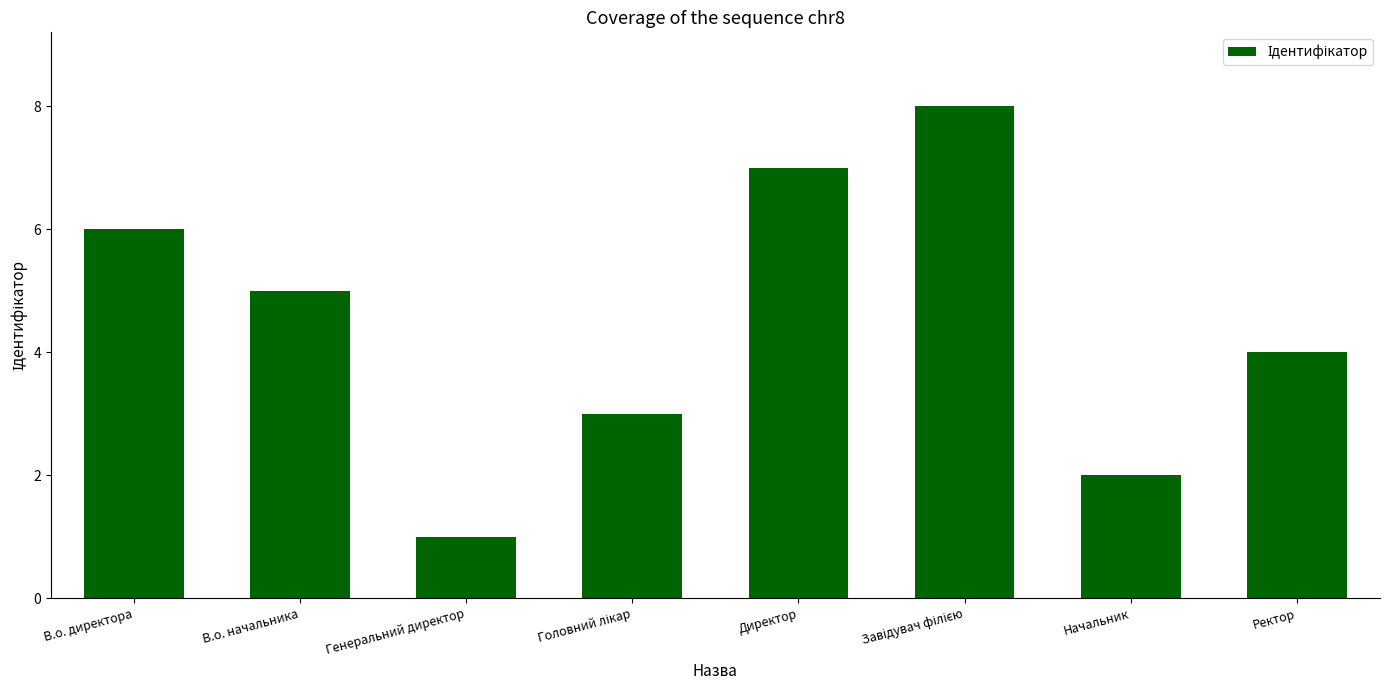

What is the difference between the maximum and second lowest values?

6